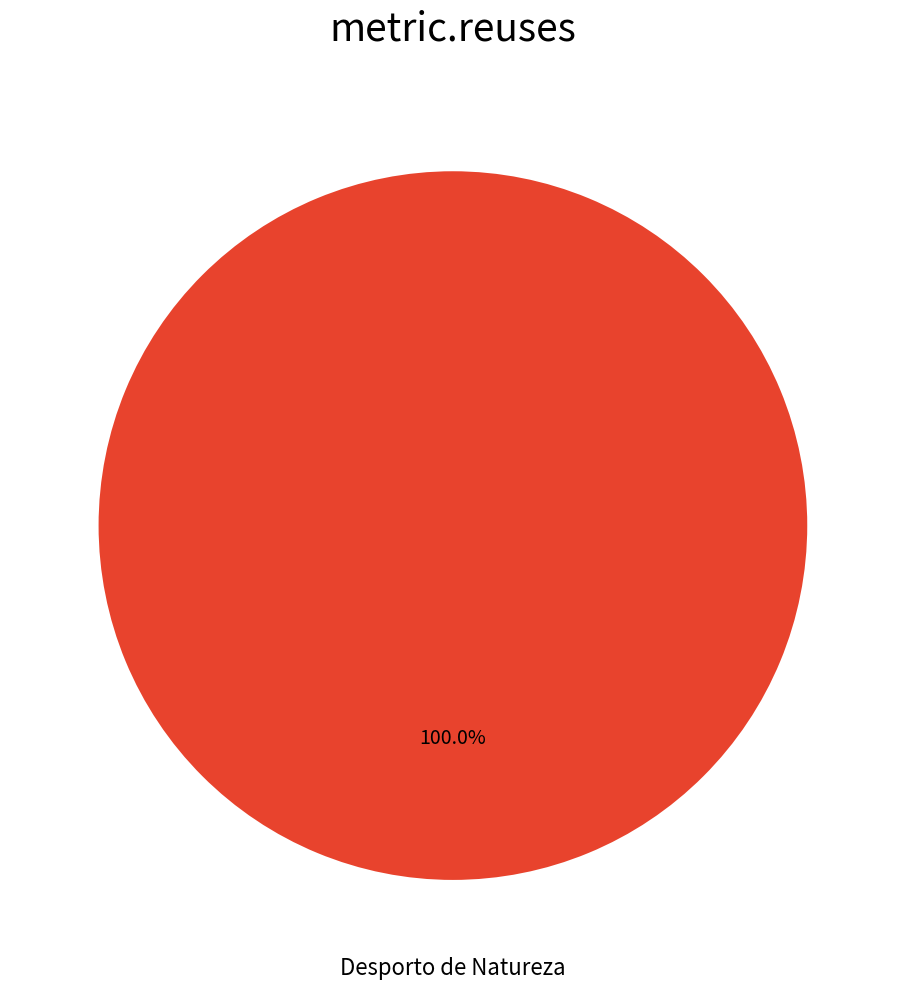

Is there any slice that represents more than half of the pie?

Yes